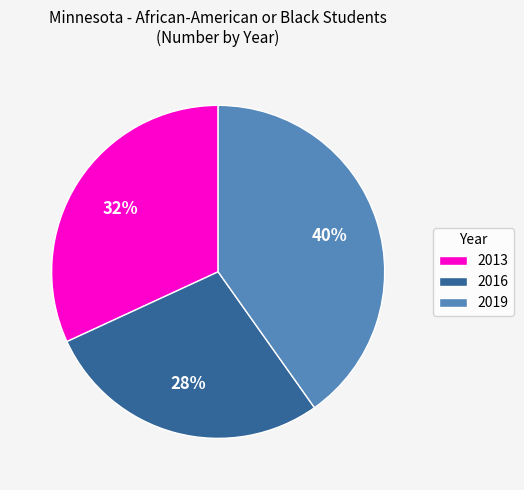

Which slice is the smallest?

2016